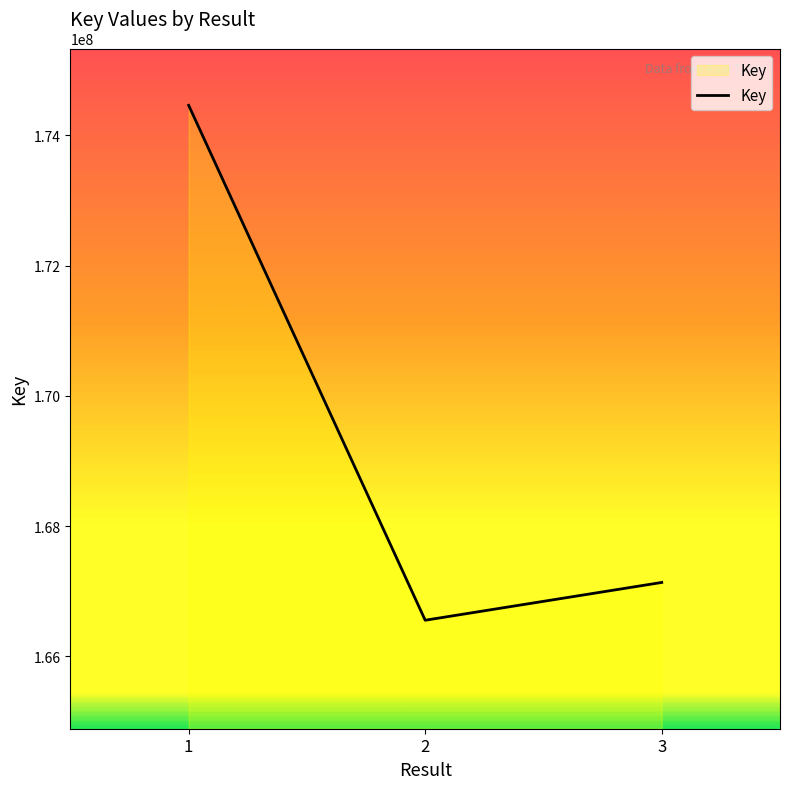

What is the ratio of the value at 3 to the value at 2?

1.0